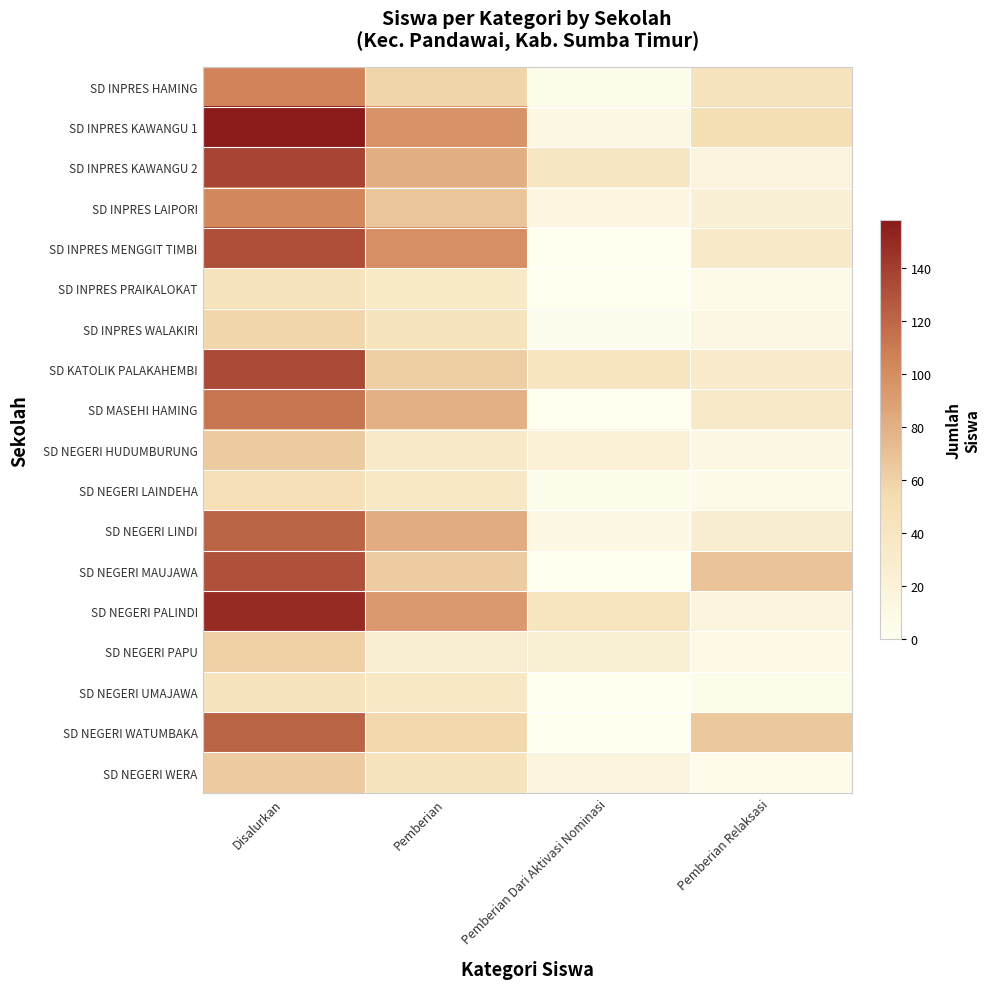

Which category has the highest value across all series?

Disalurkan